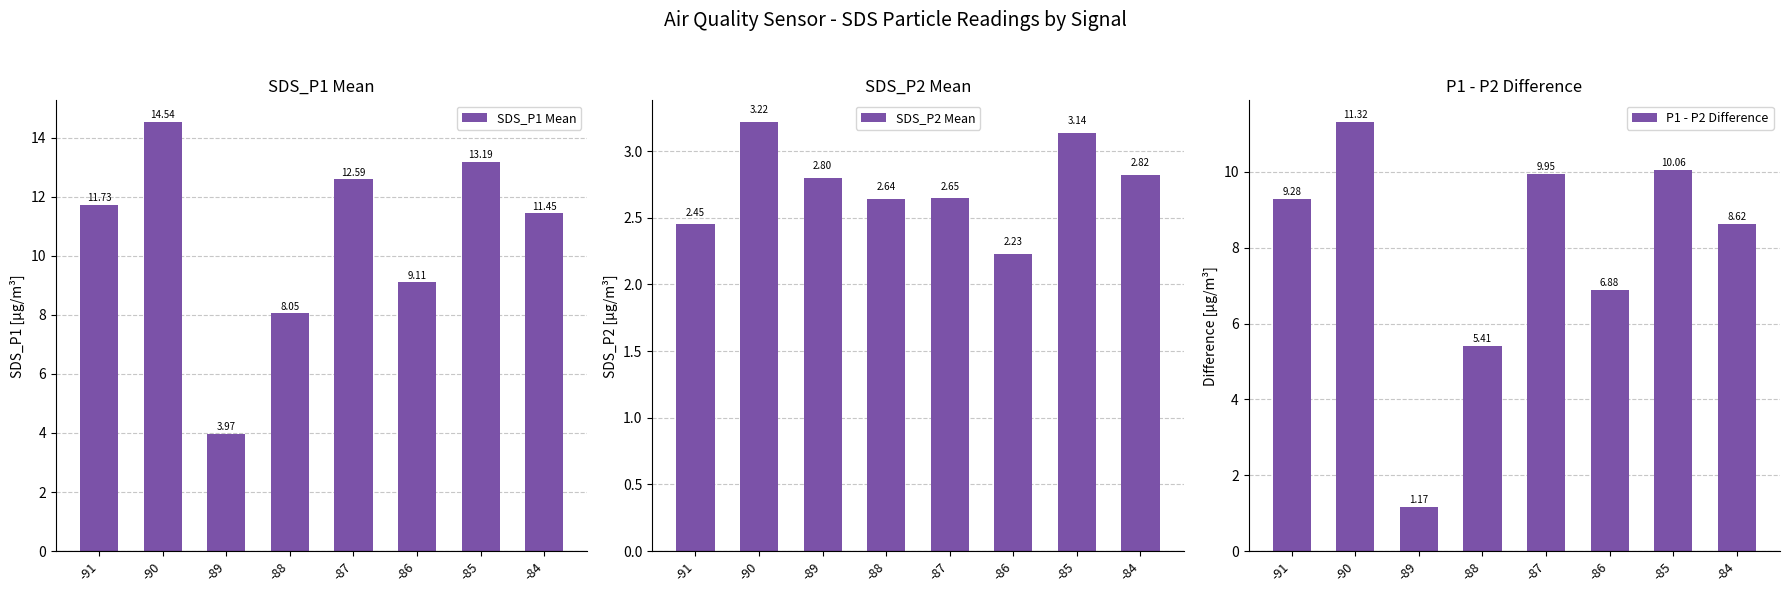

Which category has the highest value in the SDS_P2 Mean series?

-90